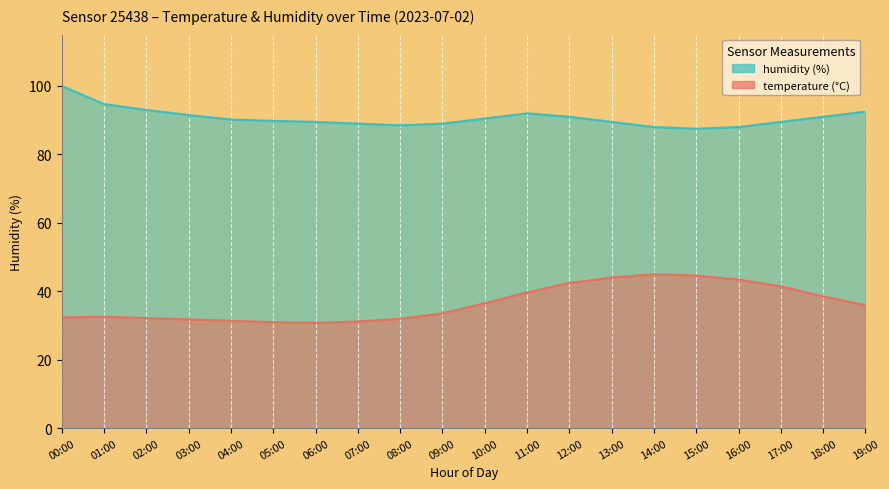

What is the average value of the humidity series?

90.7